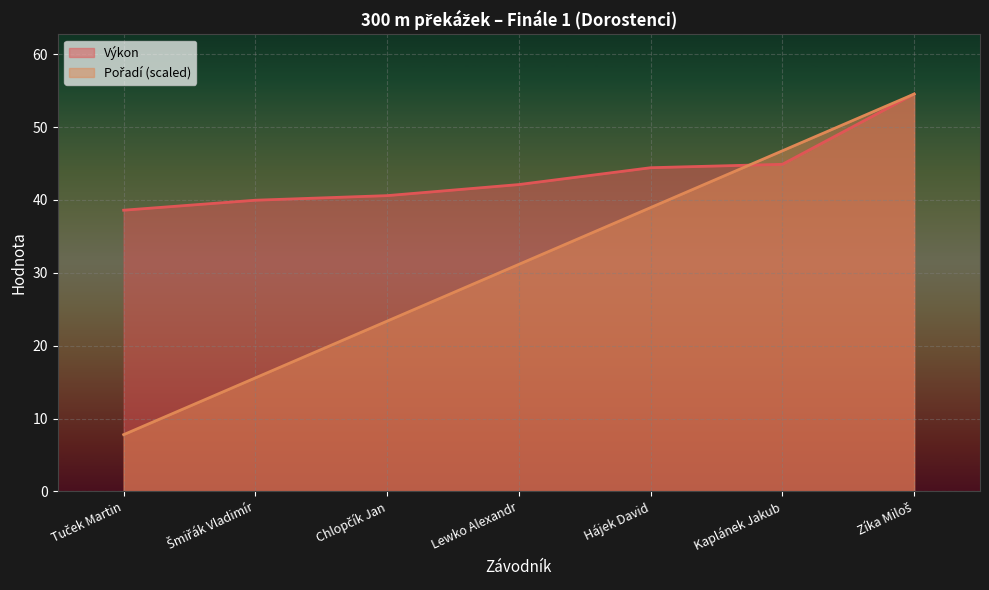

True or false: Výkon has more than 2 interior local peaks.

False